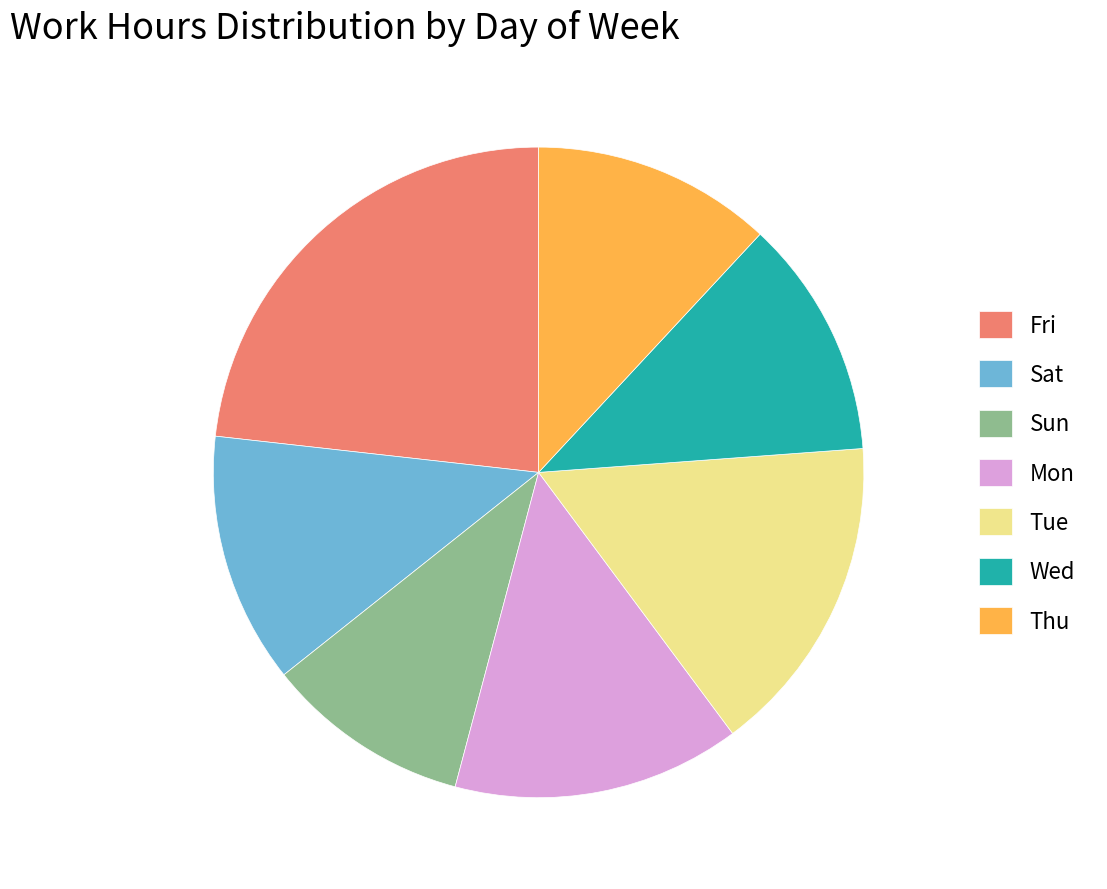

Between Fri and Wed, which is larger?

Fri